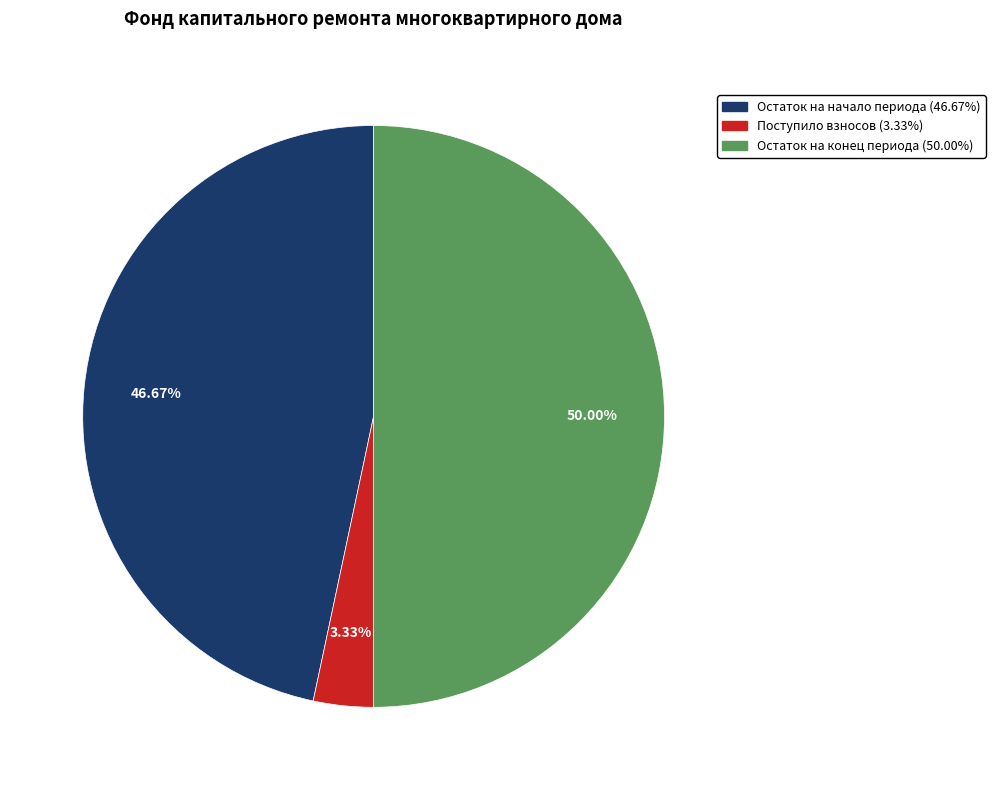

How many slices are in this pie chart?

3